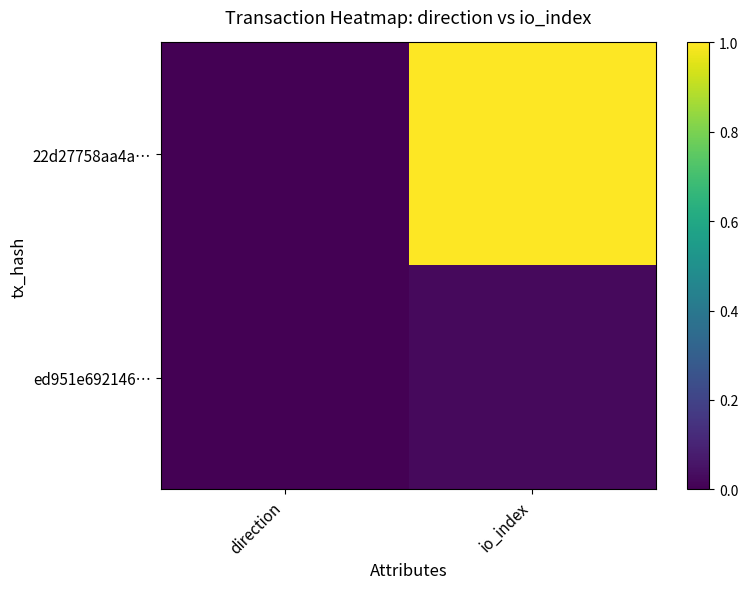

Between direction and io_index, which series saw the biggest shift?

22d27758aa4a…